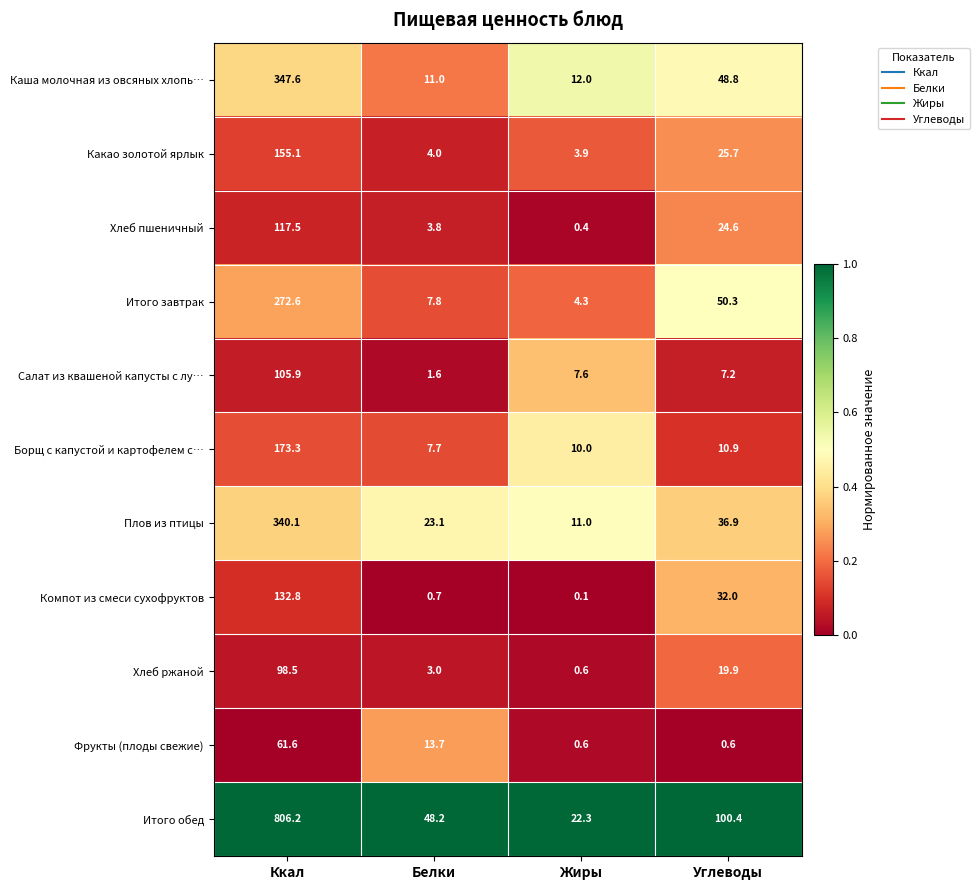

What is the total value across all series at Жиры?

72.8